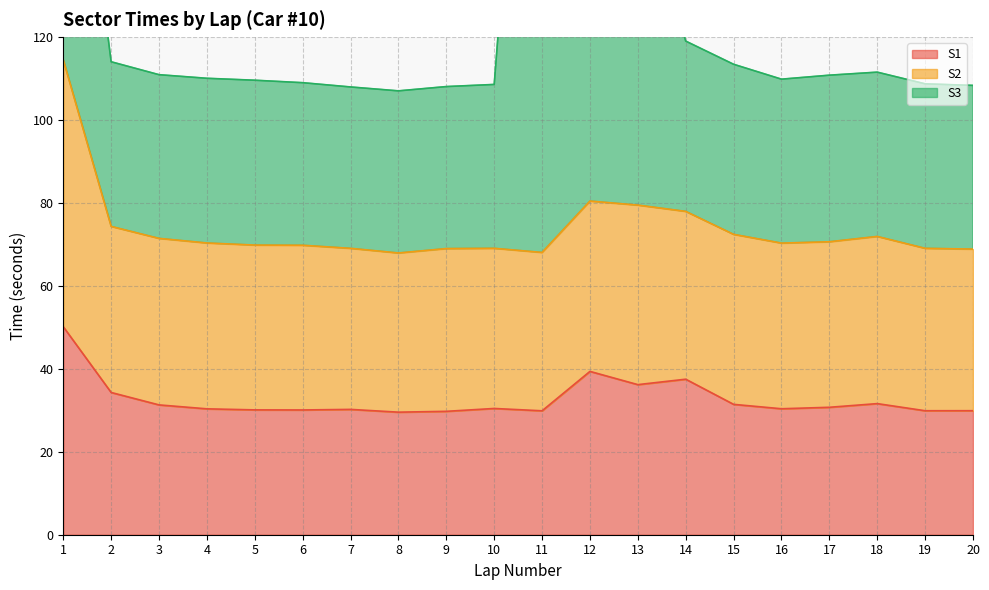

The value of S1 at 19 is 29.9. True or false?

True